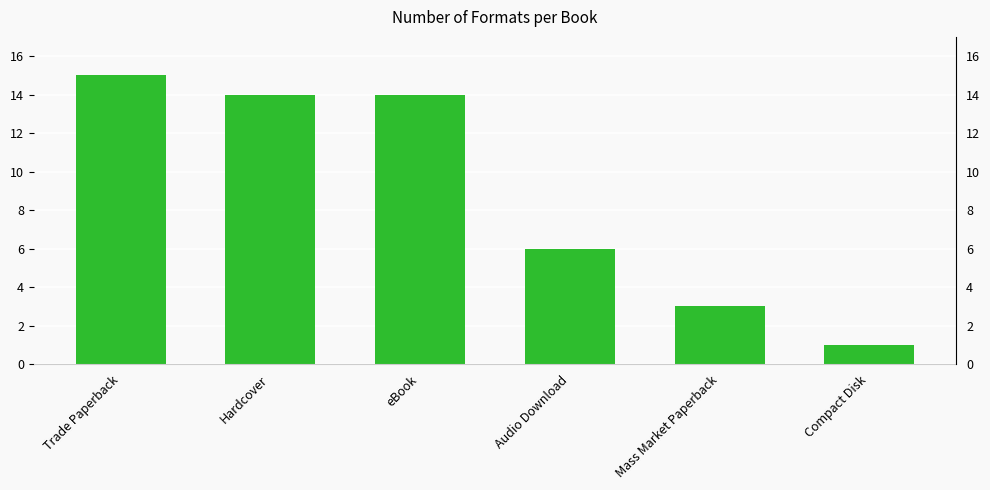

Approximately how many times larger is the value at Hardcover compared to Mass Market Paperback?

4.7